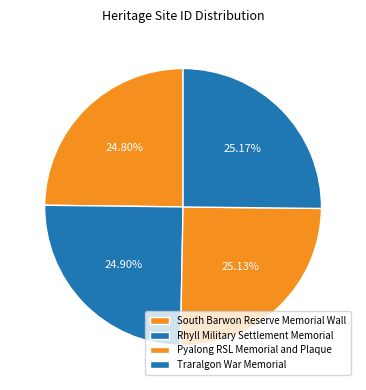

Count the number of slices in the pie.

4